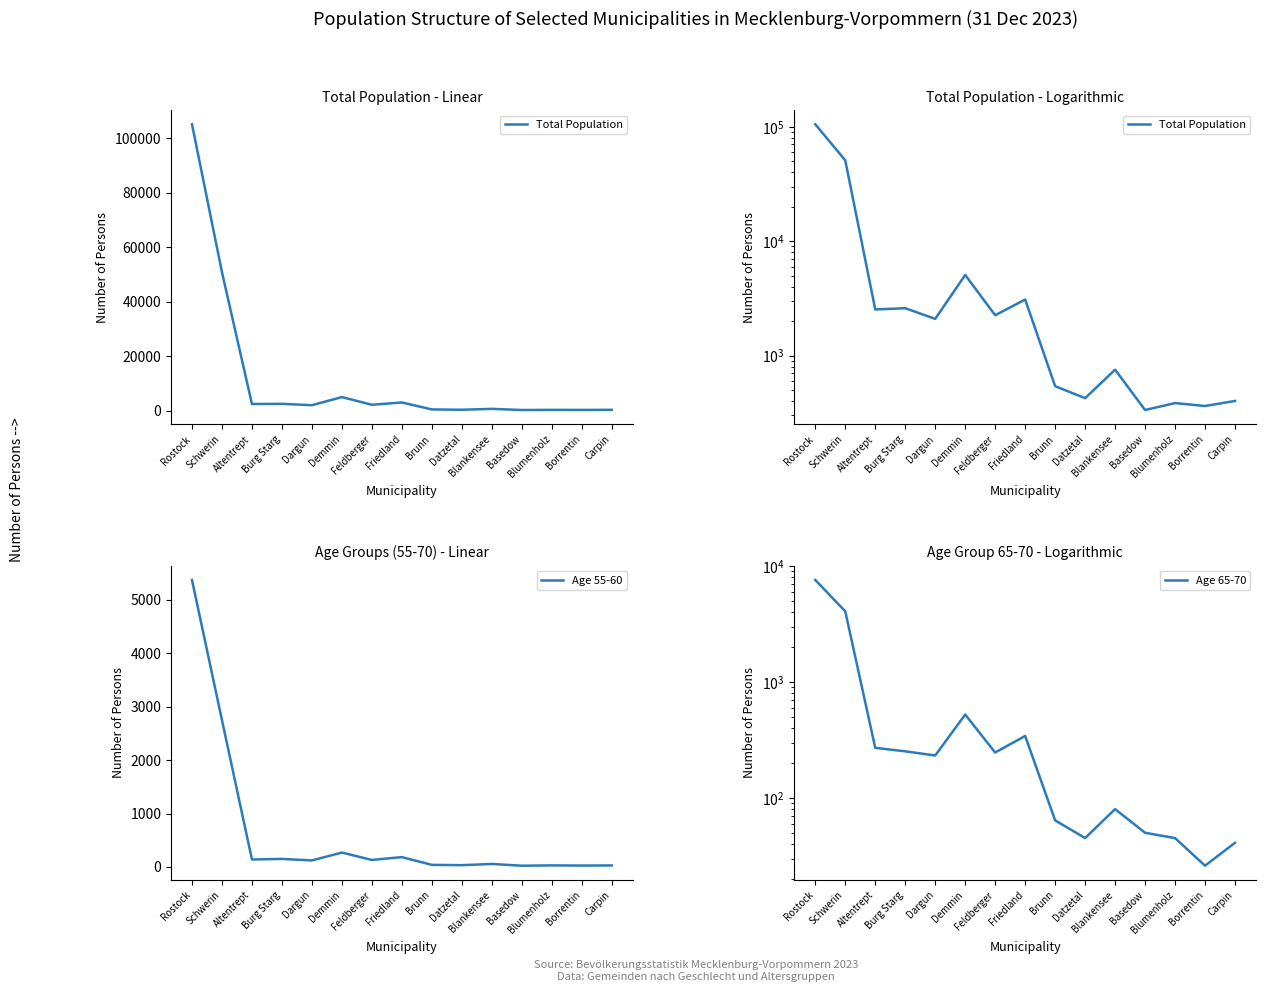

The value of Age 55-60 at Rostock is 1665. True or false?

False